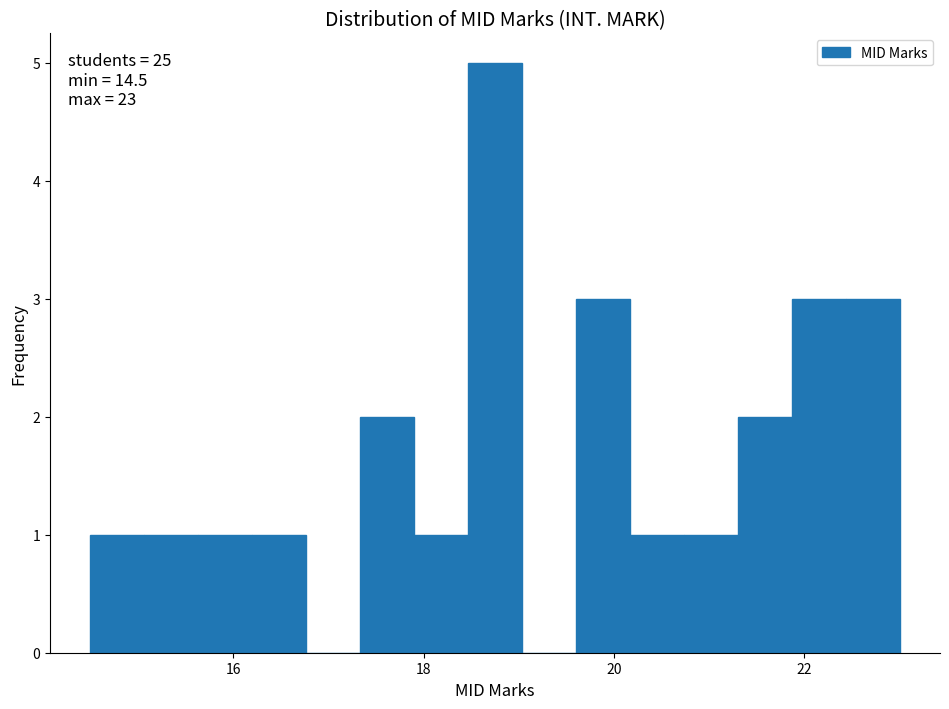

Read against the x-axis, roughly where is the centre of the tallest bar?

18.8